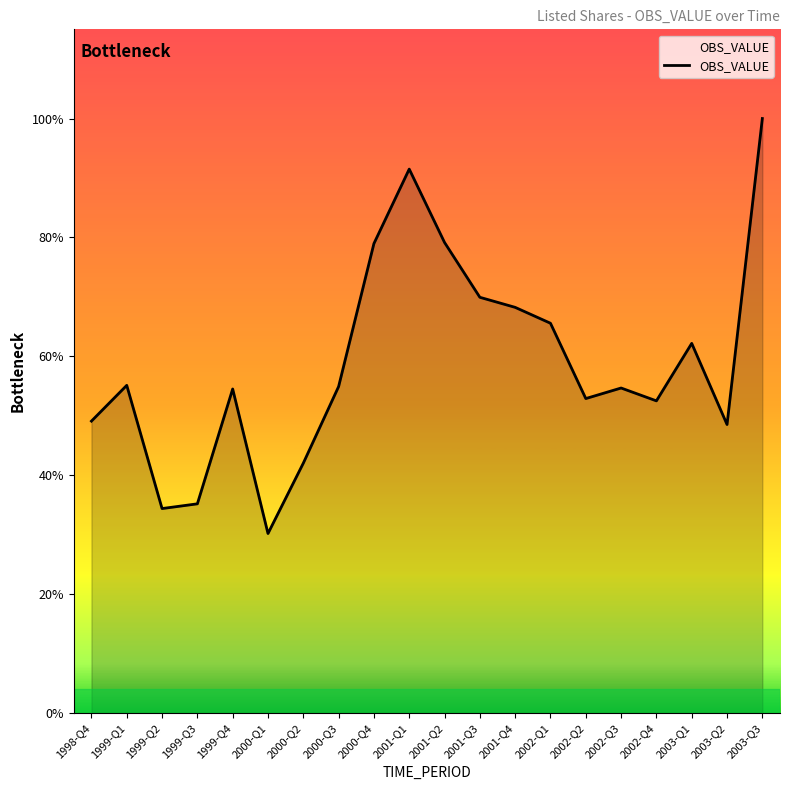

Rank the categories by value from lowest to highest.

2000-Q1, 1999-Q2, 1999-Q3, 2000-Q2, 2003-Q2, 1998-Q4, 2002-Q4, 2002-Q2, 1999-Q4, 2002-Q3, 2000-Q3, 1999-Q1, 2003-Q1, 2002-Q1, 2001-Q4, 2001-Q3, 2000-Q4, 2001-Q2, 2001-Q1, 2003-Q3